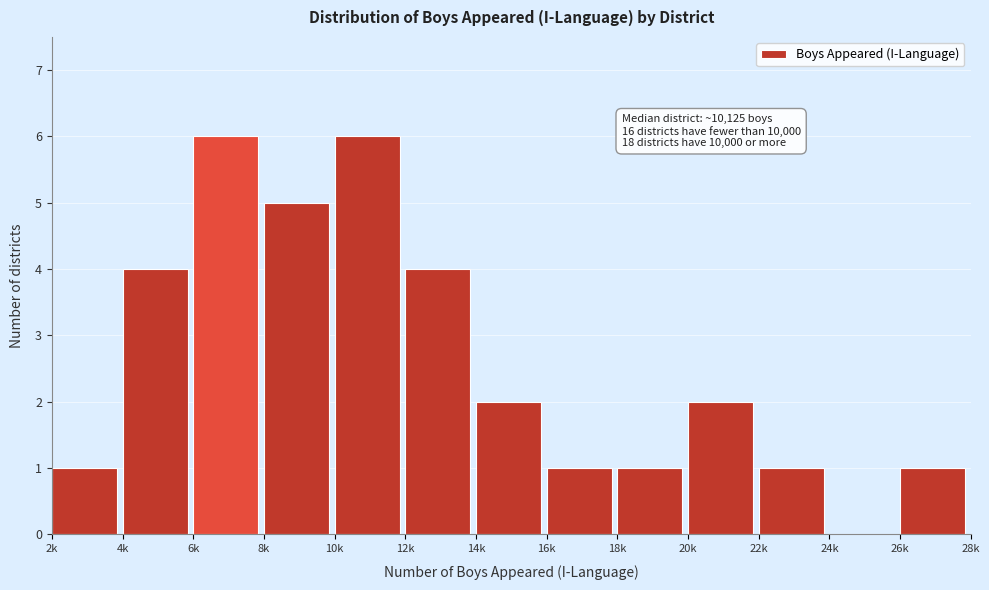

Reading left to right, extract all data points from this chart.

2k=1	4k=4	6k=6	8k=5	10k=6	12k=4	14k=2	16k=1	18k=1	20k=2	22k=1	24k=0	26k=1